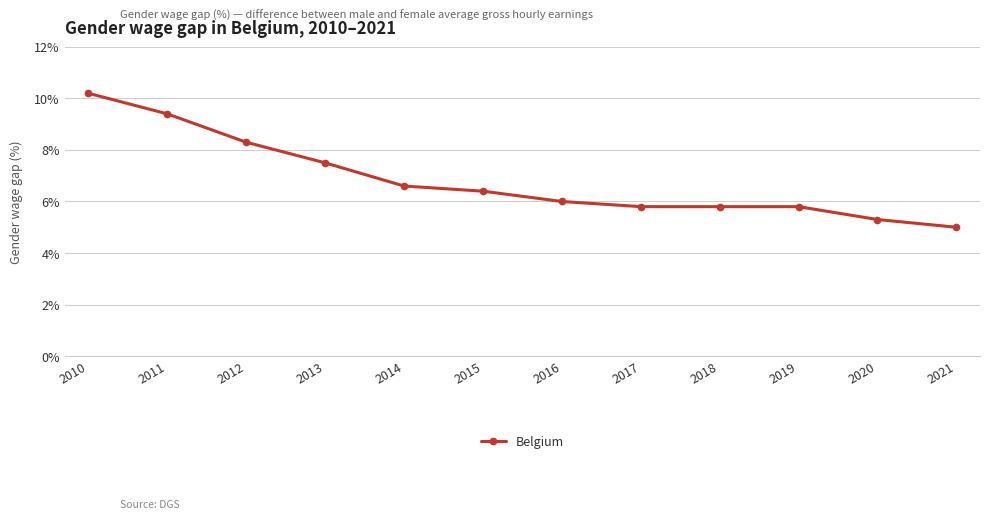

What is the sum of all values?

82.1